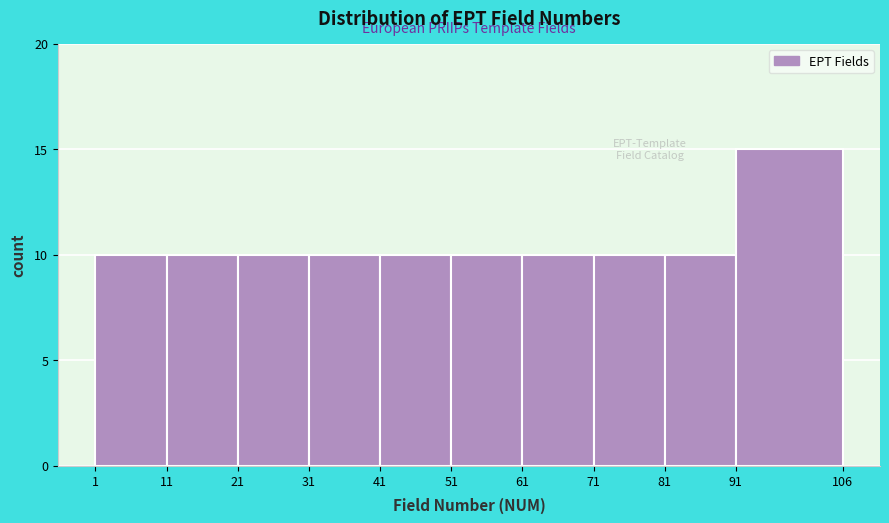

Reading left to right, list every bar in this chart as the range it spans on the x-axis followed by its height. The values are not printed on the chart, so give them approximately, as read against the axis.

1 to 11: 10
11 to 21: 10
21 to 31: 10
31 to 41: 10
41 to 51: 10
51 to 61: 10
61 to 71: 10
71 to 81: 10
81 to 91: 10
91 to 106: 15